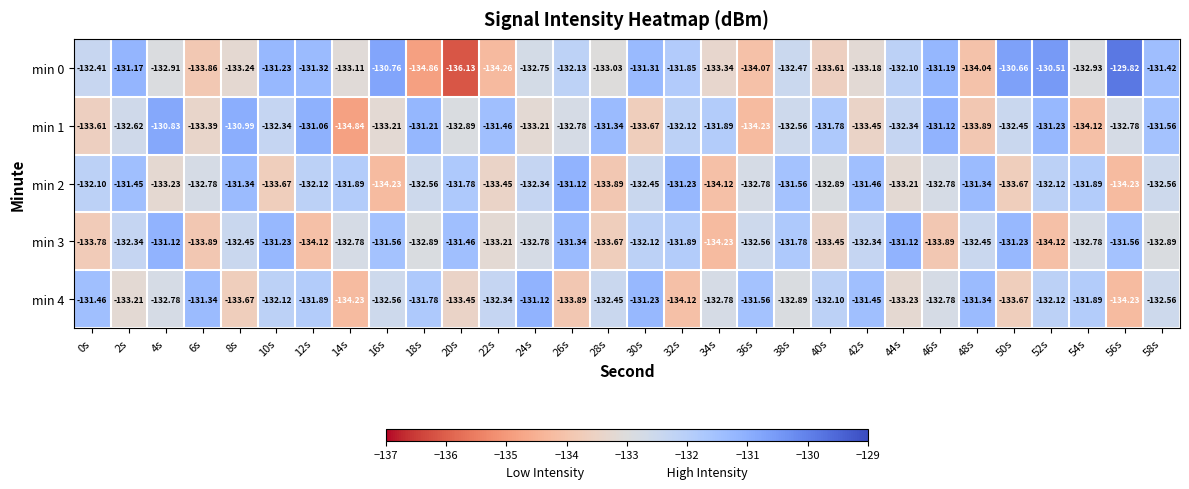

What is the total value across all series at 40s?

-663.8